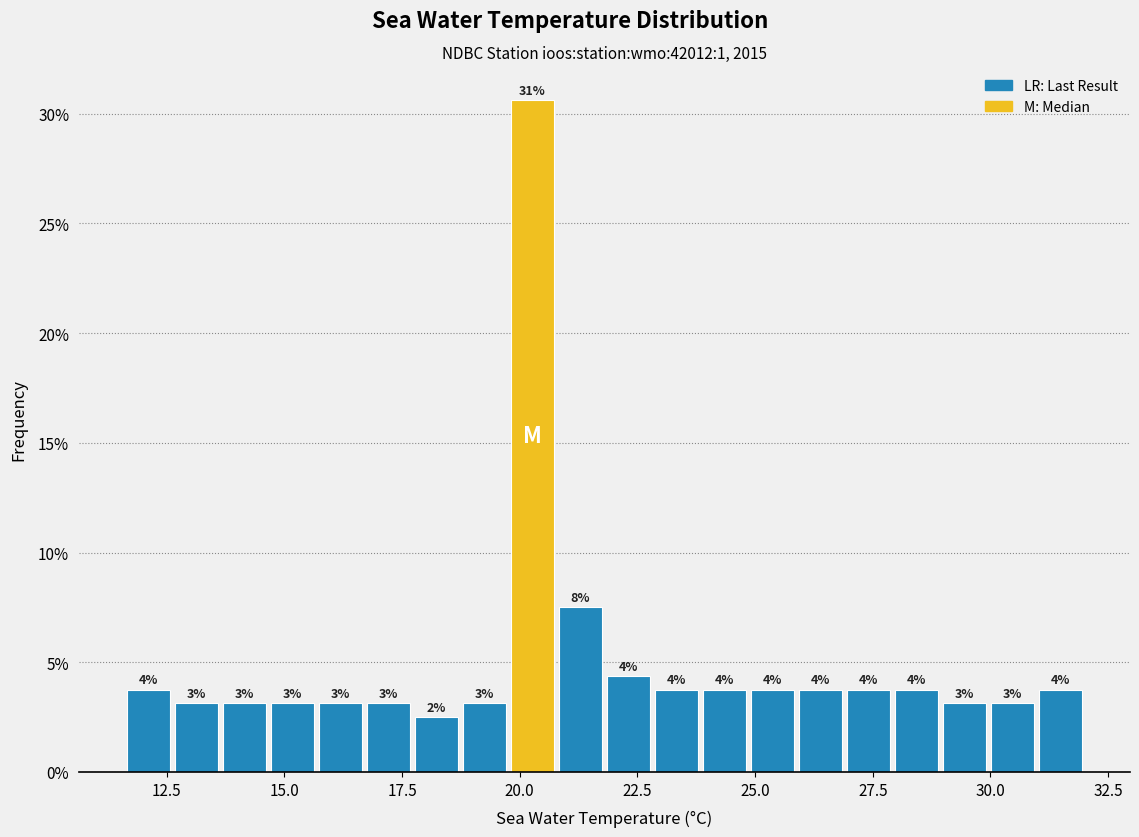

Read against the x-axis, roughly where is the centre of the tallest bar?

20.5